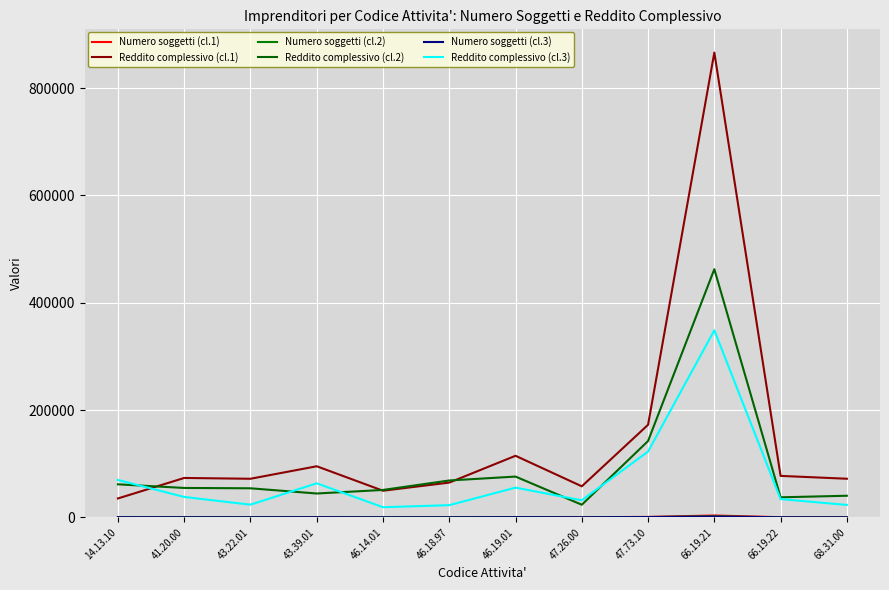

True or false: Reddito complessivo (cl.3) and Numero soggetti (cl.1) cross at least once.

False